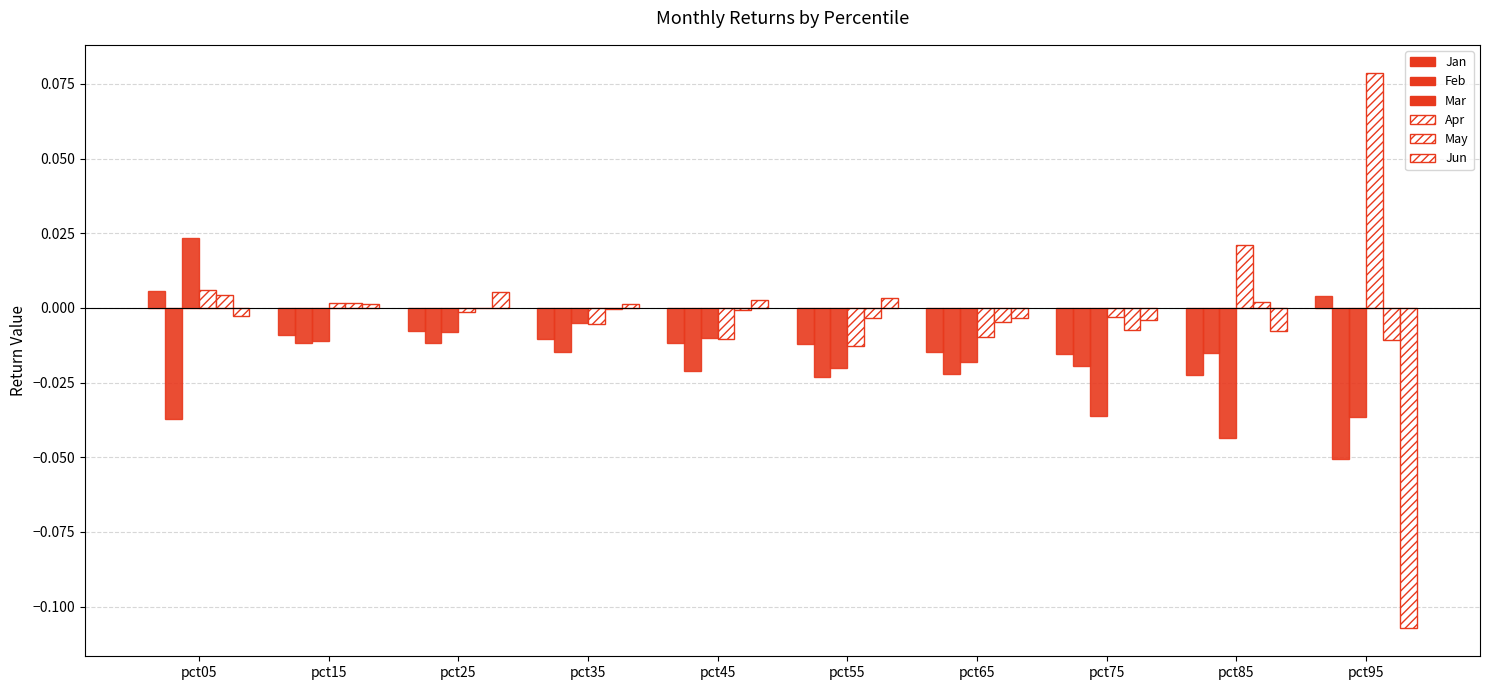

How many data points in Jan are above 0?

2